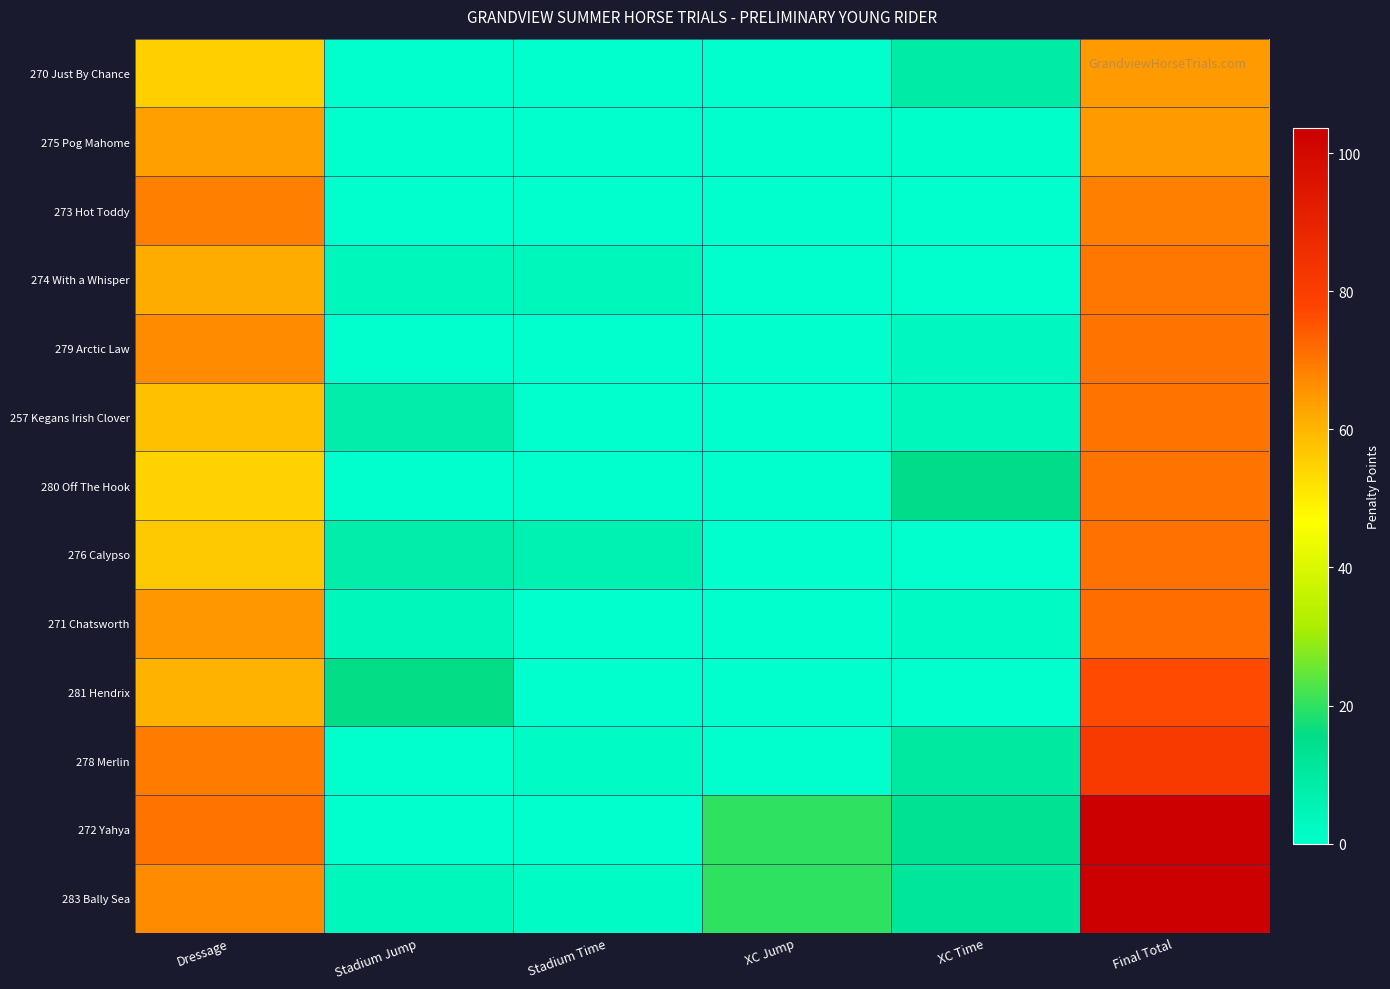

Which series has the largest range (max minus min)?

272 Yahya